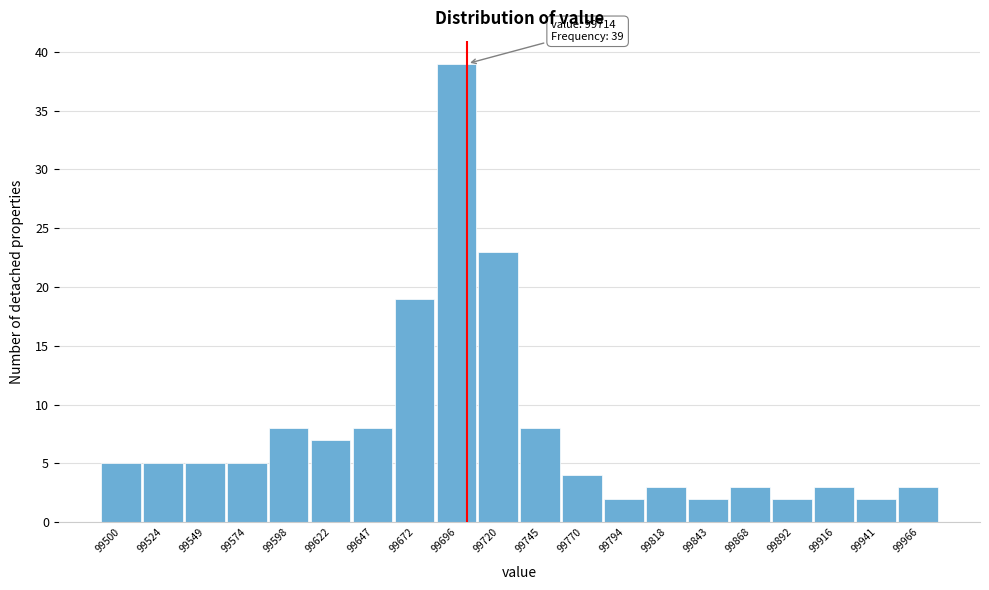

Reading left to right, transcribe all the data shown in this chart.

99500=5	99524=5	99549=5	99574=5	99598=8	99622=7	99647=8	99672=19	99696=39	99720=23	99745=8	99770=4	99794=2	99818=3	99843=2	99868=3	99892=2	99916=3	99941=2	99966=3